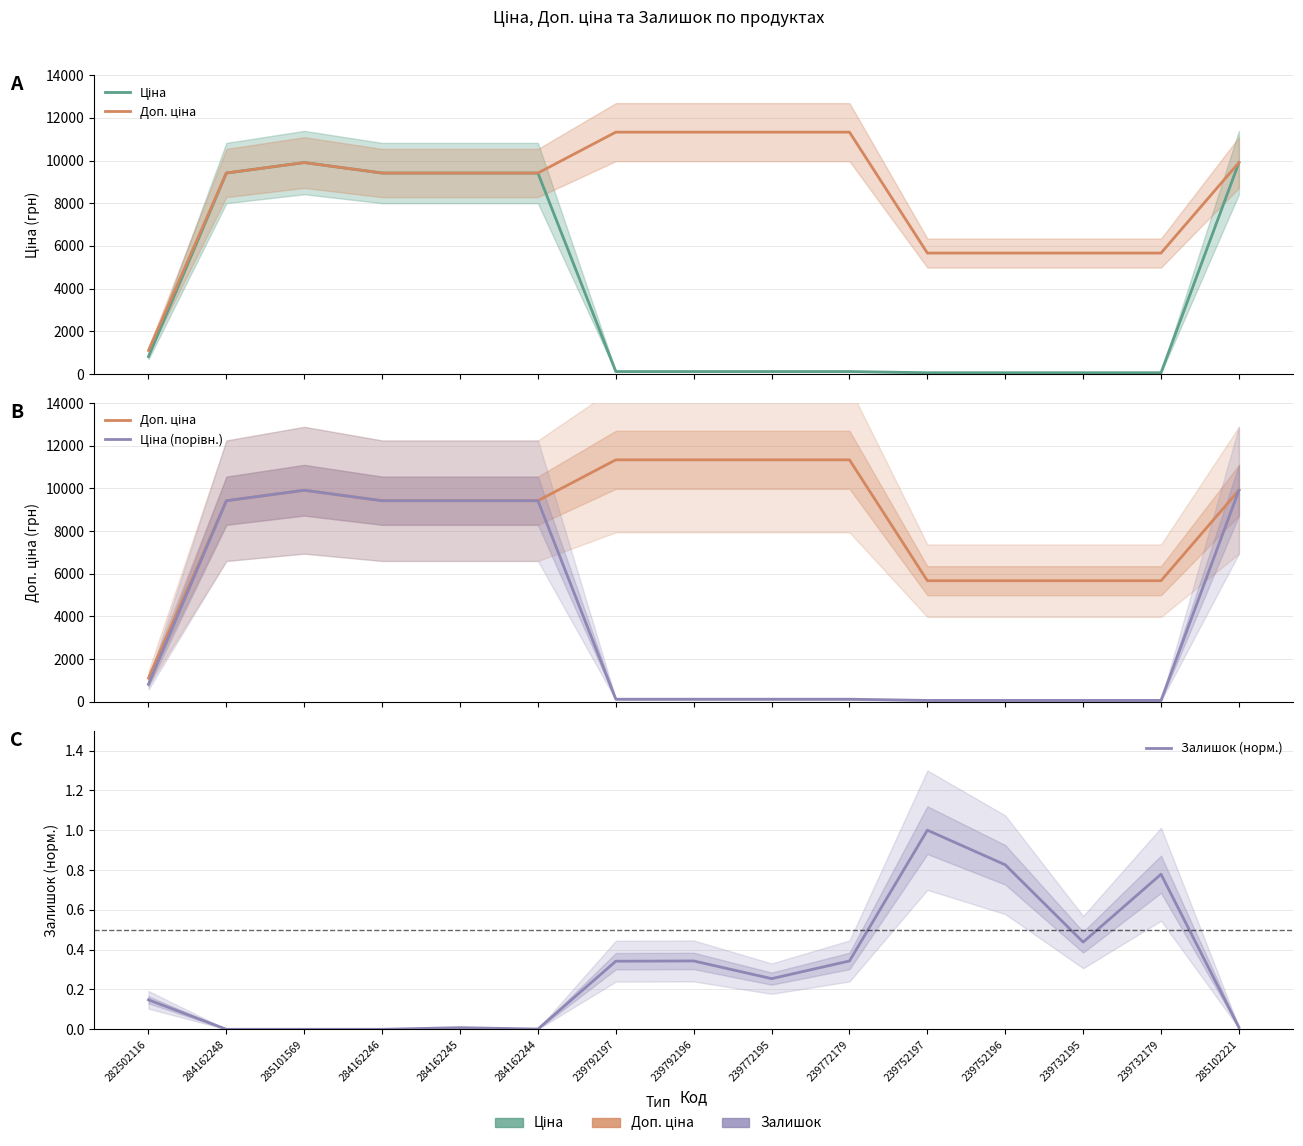

The Залишок (норм.) series shows 0.0 at 285102221. True or false?

False